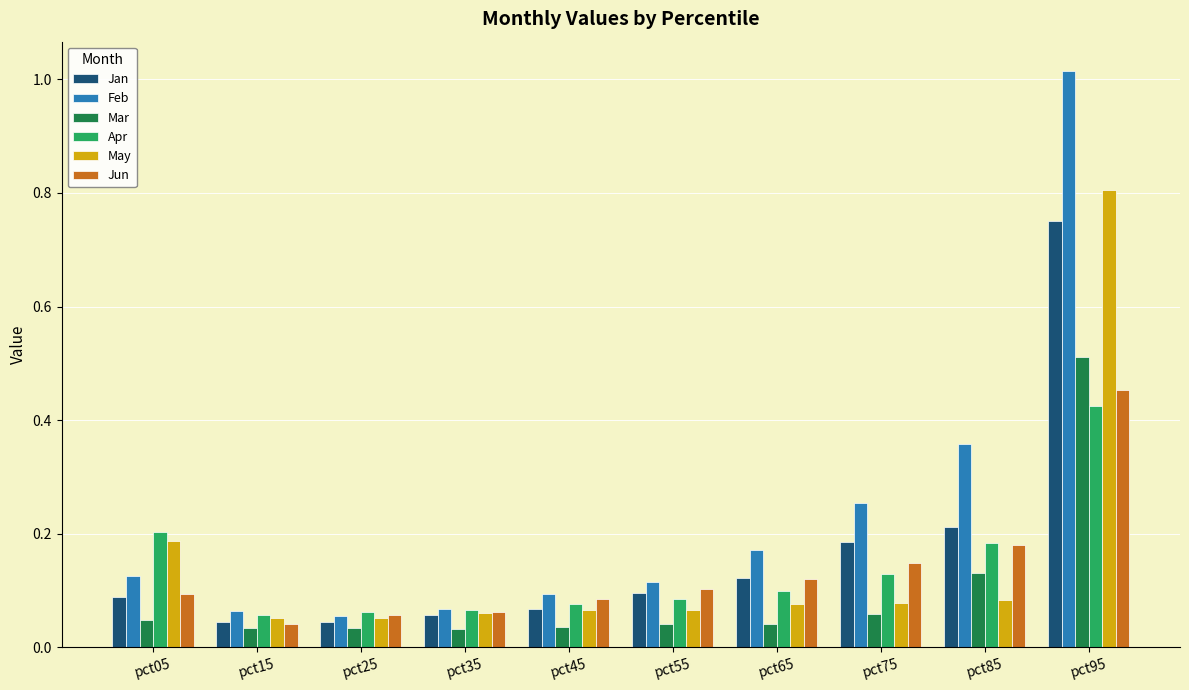

The Apr series shows 0.1 at pct65. True or false?

True